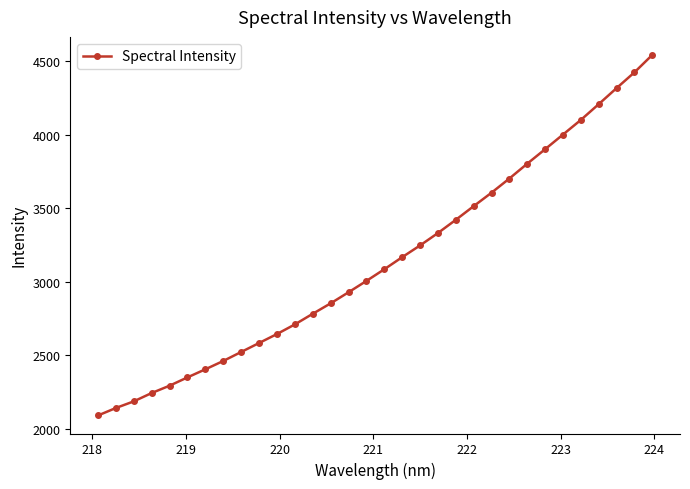

What is the average value?

3142.8